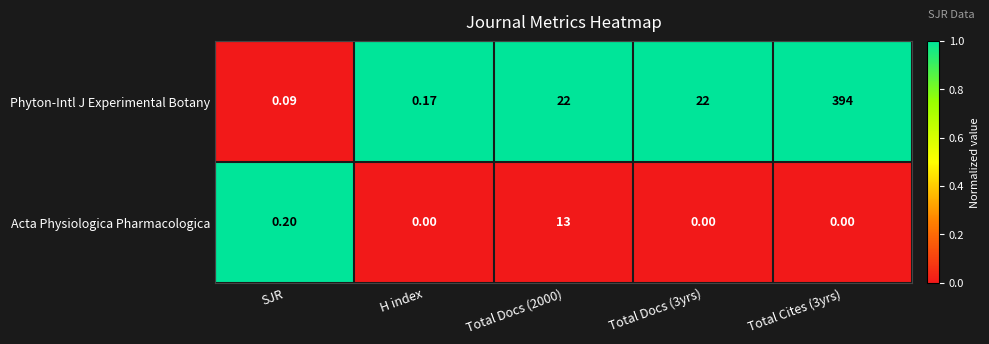

Rank the series by their average value, from lowest to highest.

Acta Physiologica Pharmacologica, Phyton-Intl J Experimental Botany